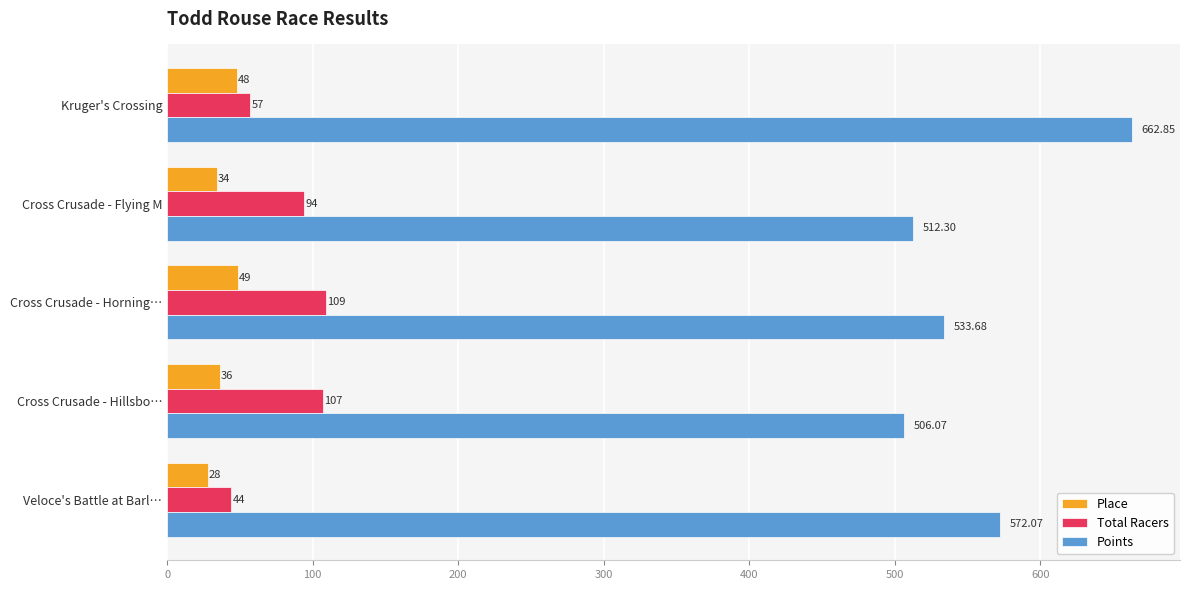

Which series has the largest total across all categories?

Points